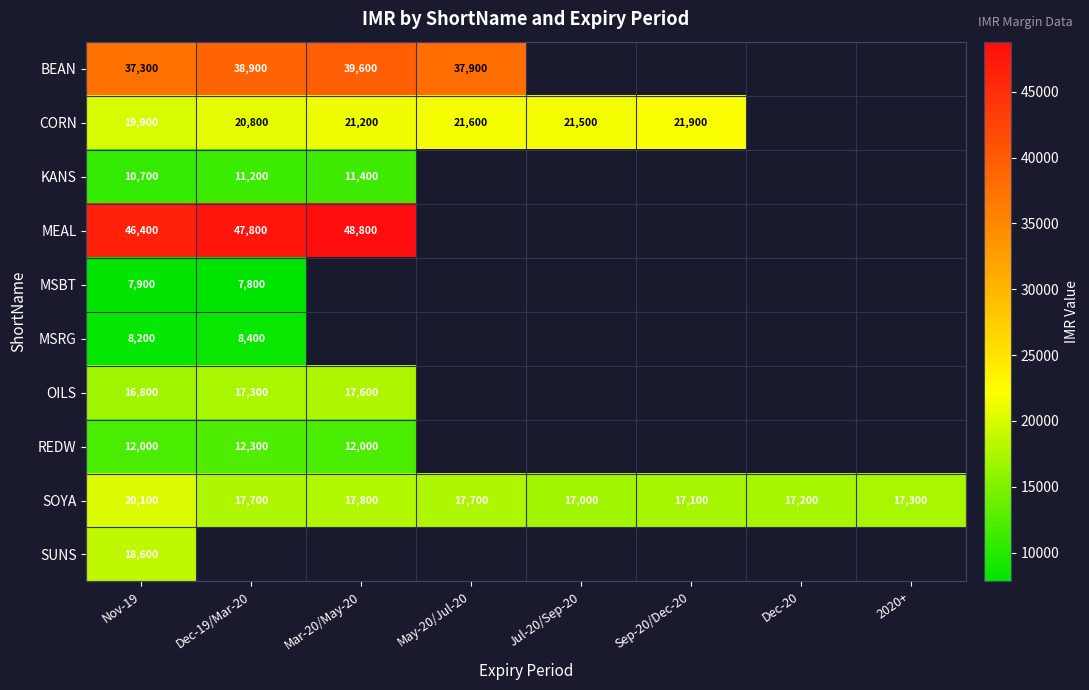

At which category is the sum across all series the highest?

Nov-19